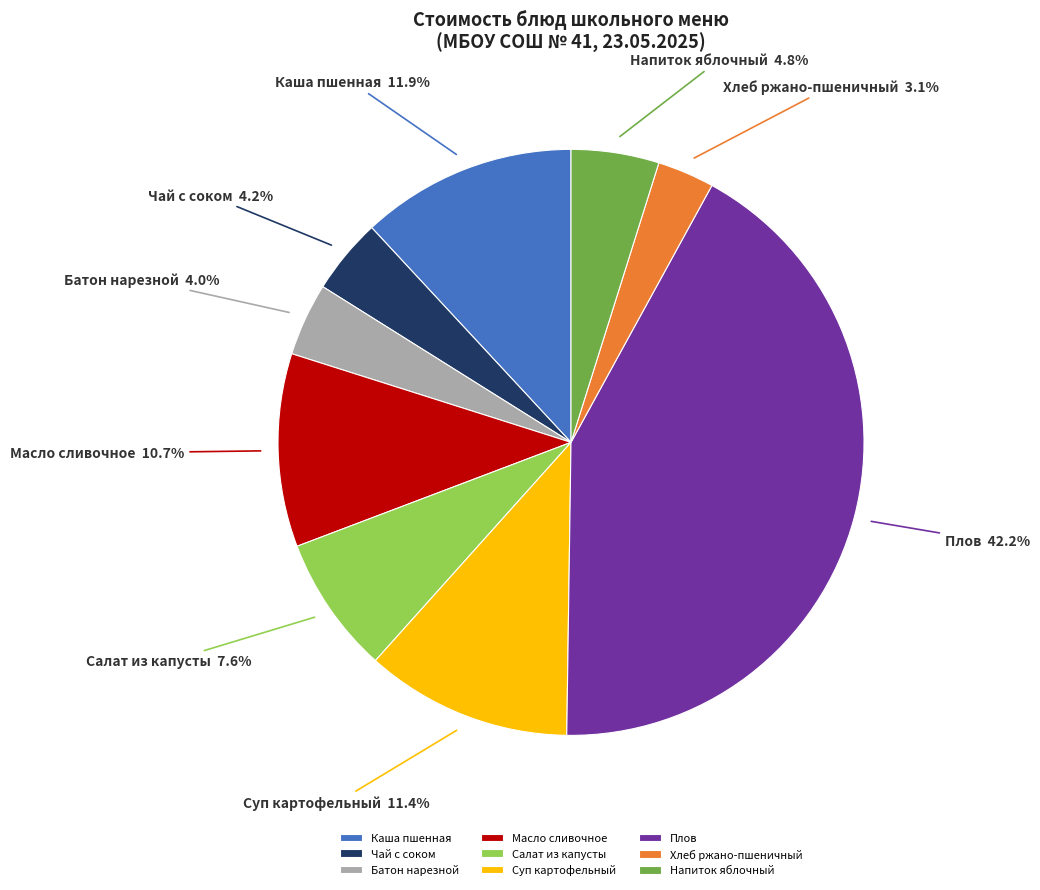

Which category has the smallest portion of the pie?

Хлеб ржано-пшеничный